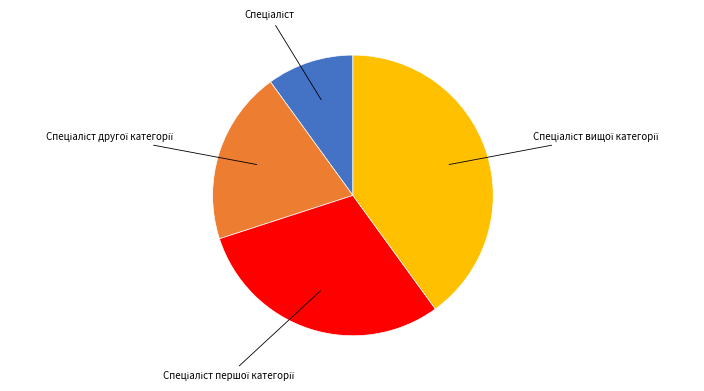

Count the number of slices in the pie.

4